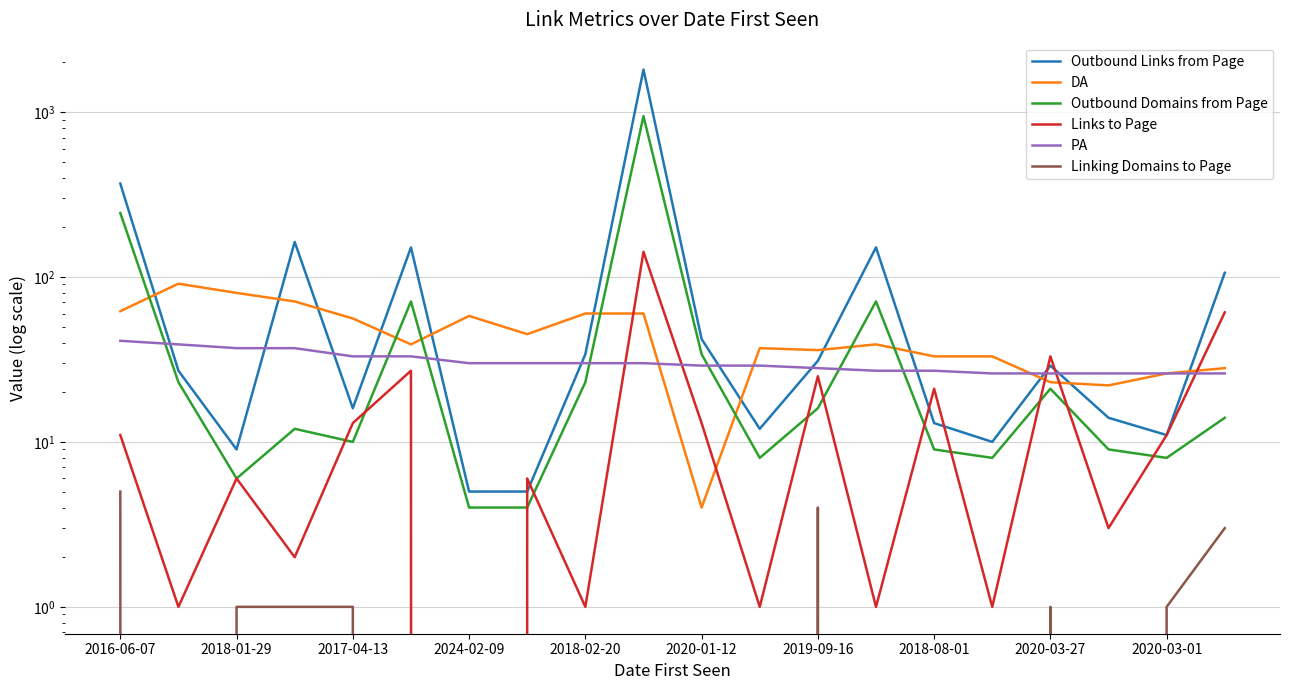

True or false: Linking Domains to Page and PA intersect in this chart.

False